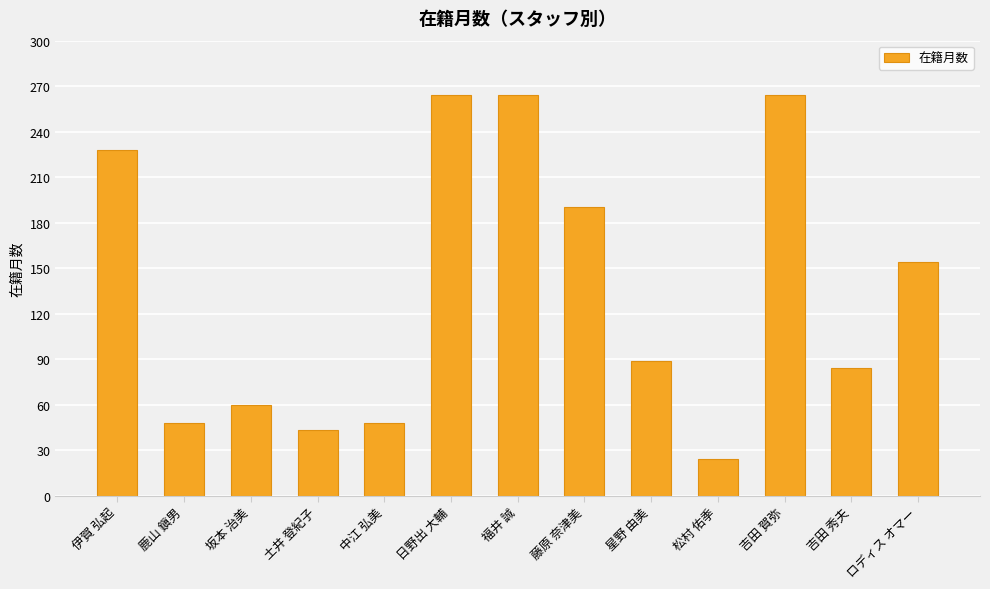

The value at 星野 由美 is 60. True or false?

False